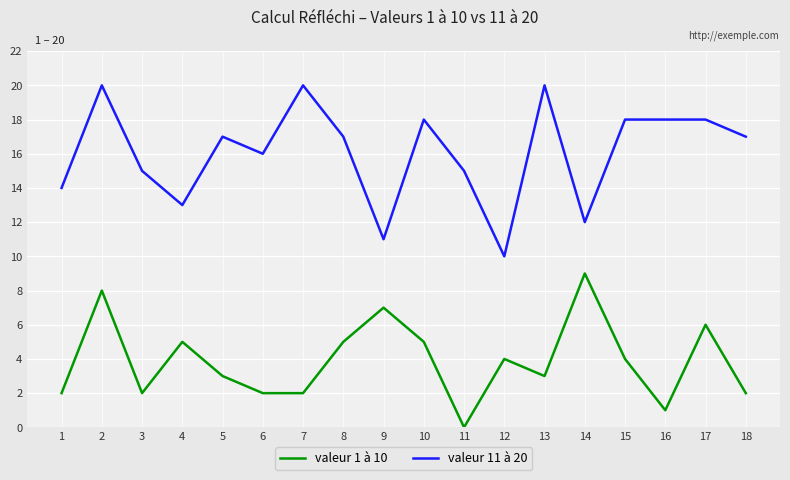

List the series in order of their peak value, highest first.

valeur 11 à 20, valeur 1 à 10